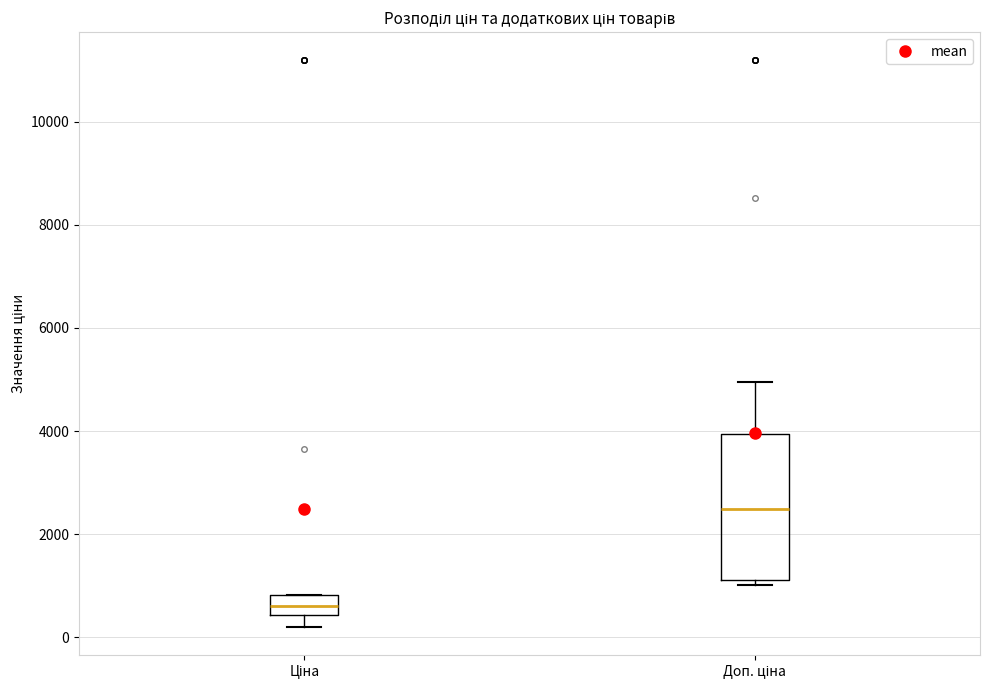

Comparing the boxes themselves (not the whiskers), which one is the tallest?

Доп. ціна